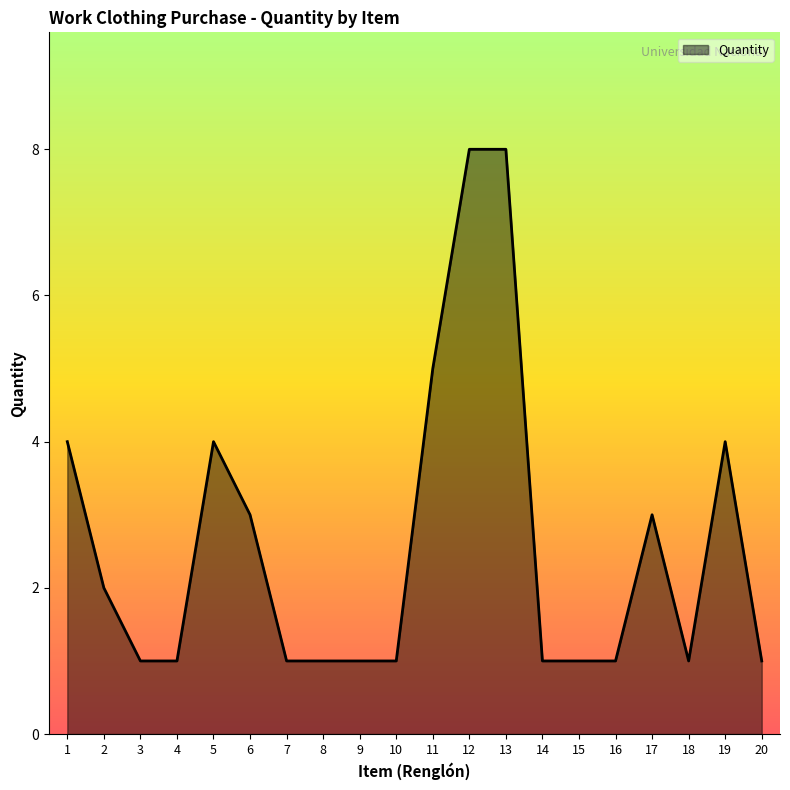

What is the sum of all values?

52